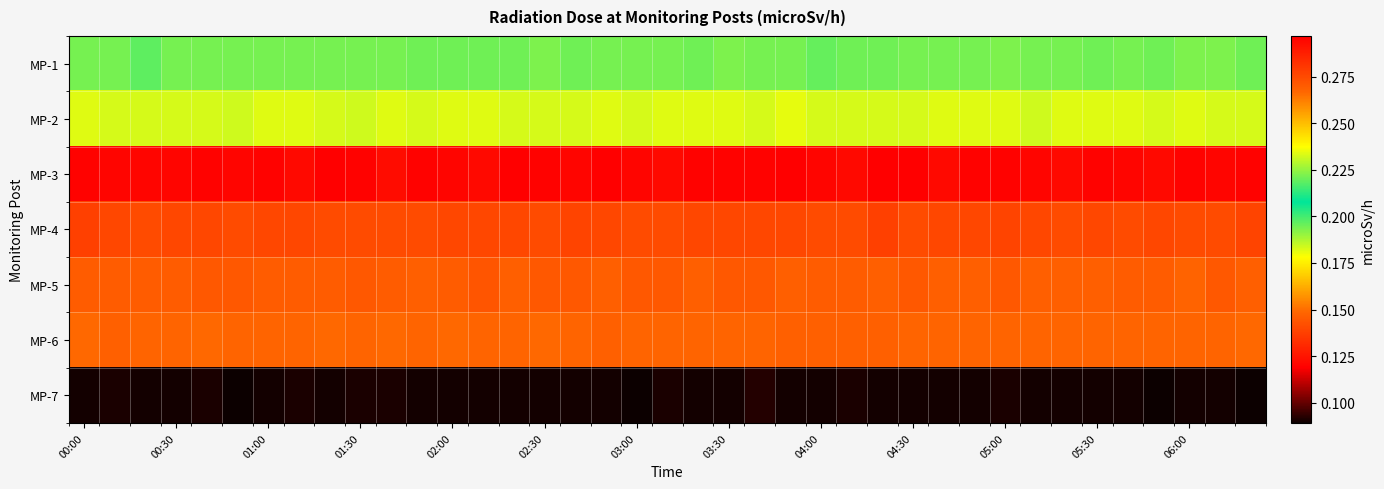

How many distinct data groups are displayed?

7